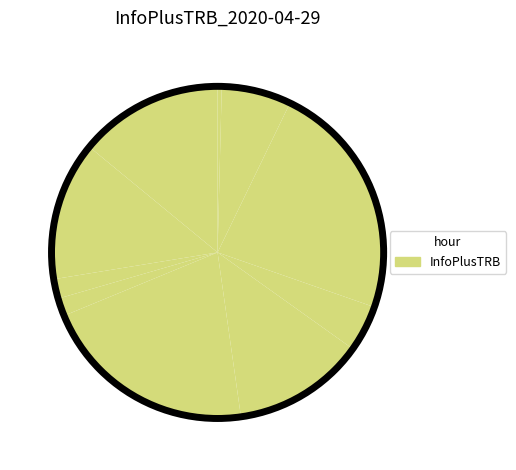

Which slice is the largest?

19:00